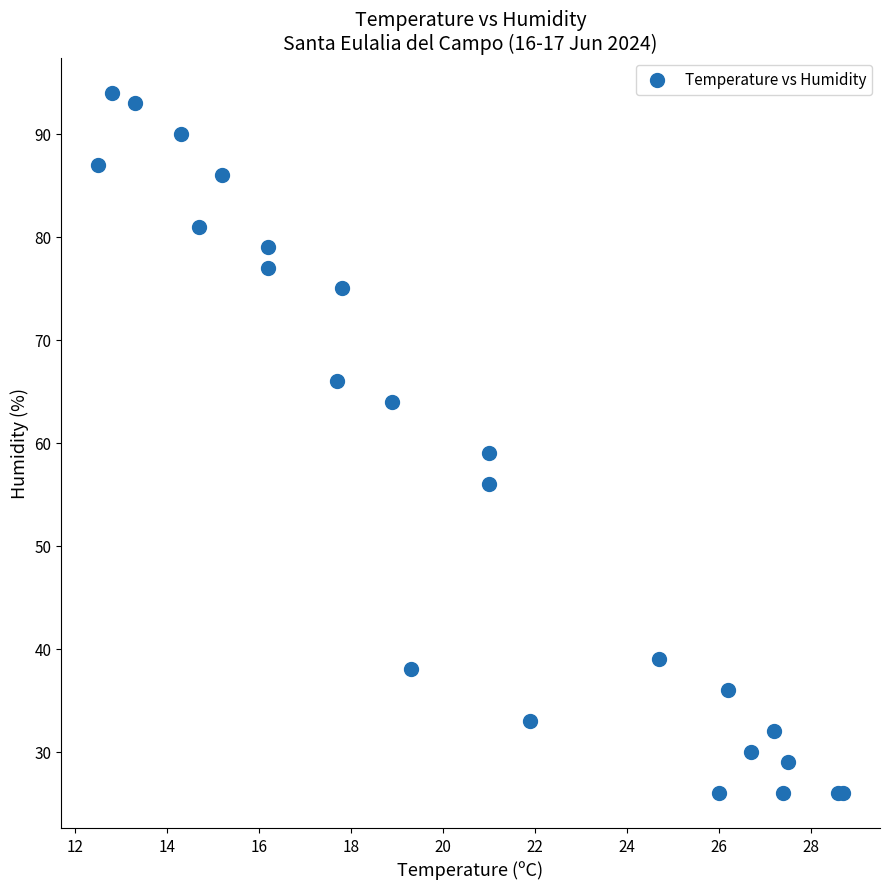

What Y value in the scatter plot is closest to 60?

59